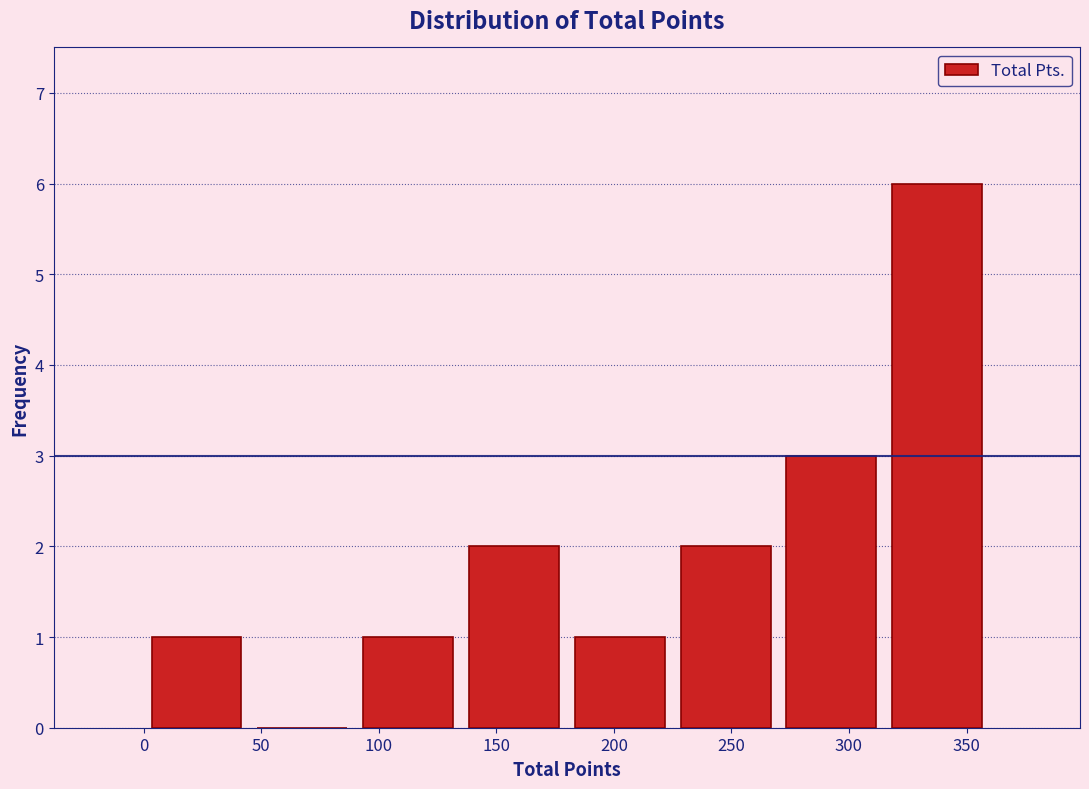

Reading left to right, transcribe this chart: for each bar, give the range it covers on the x-axis and its height. The values are not printed on the chart, so give them approximately, as read against the axis.

0 to 45: 1
45 to 90: 0
90 to 135: 1
135 to 180: 2
180 to 225: 1
225 to 270: 2
270 to 315: 3
315 to 360: 6